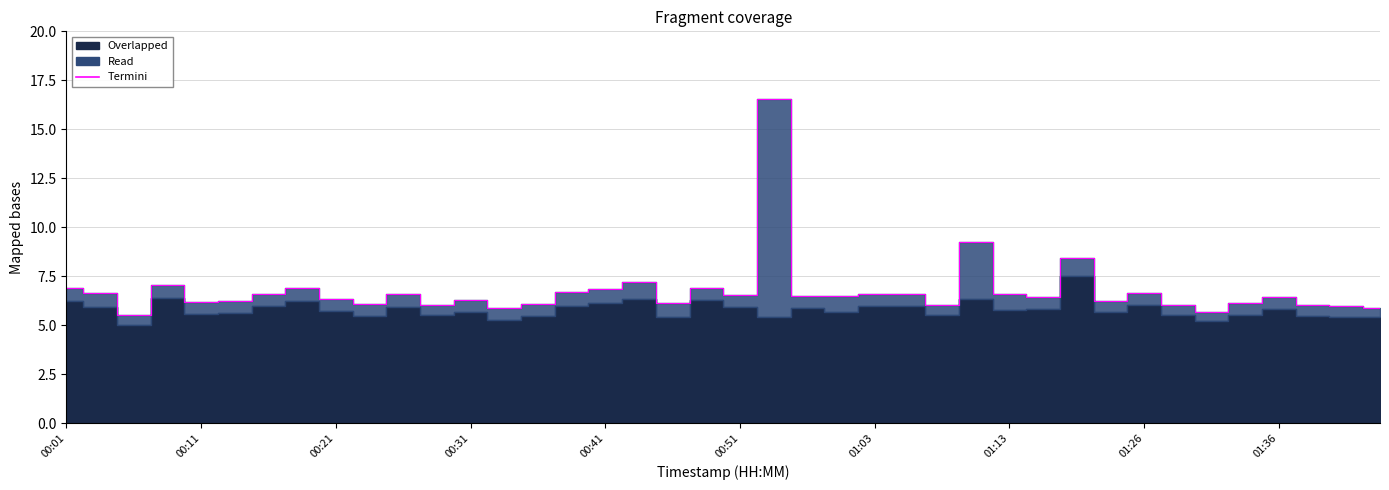

Reading left to right, list all the values displayed in this chart.

6.9	6.7	5.5	7.1	6.2	6.2	6.6	6.9	6.3	6.1	6.6	6.0	6.3	5.9	6.1	6.7	6.8	7.2	6.2	6.9	6.5	16.6	6.5	6.5	6.6	6.6	6.0	9.2	6.6	6.4	8.4	6.2	6.7	6.0	5.7	6.1	6.5	6.0	6.0	5.9